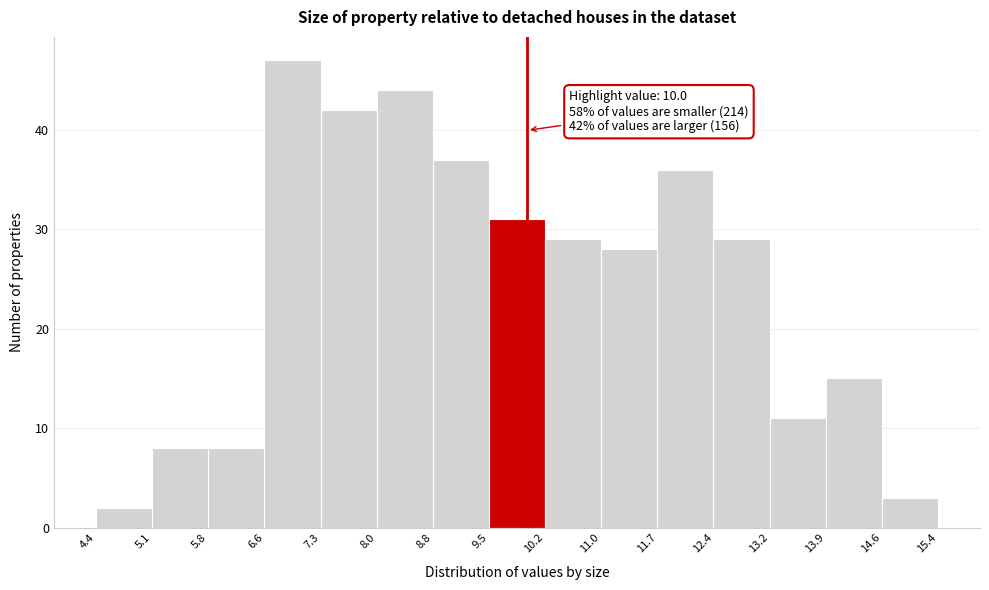

Which range on the x-axis has the tallest bar?

6.6 to 7.3